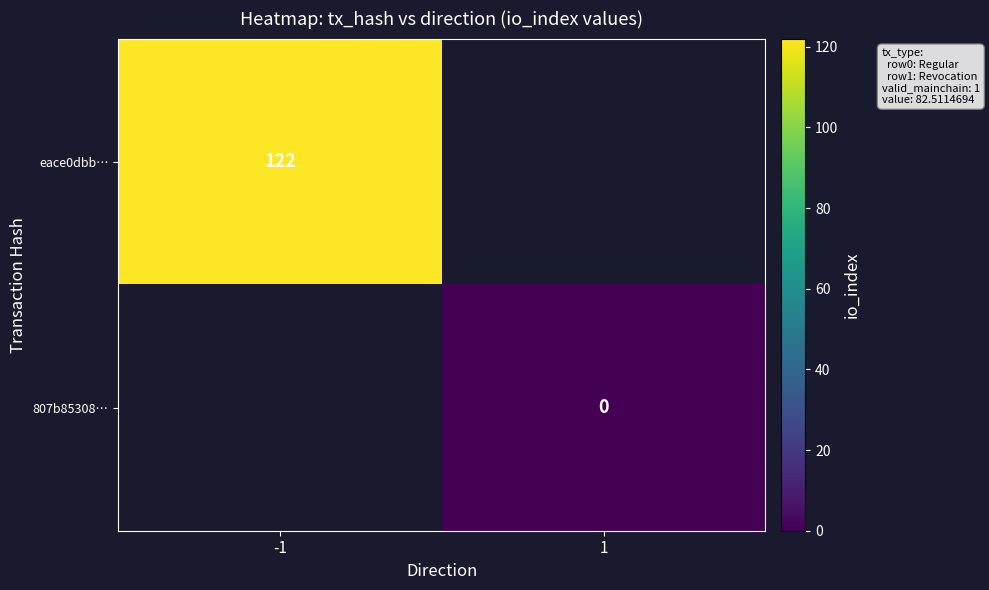

True or false: eace0dbb… has a value of 122 at -1.

True